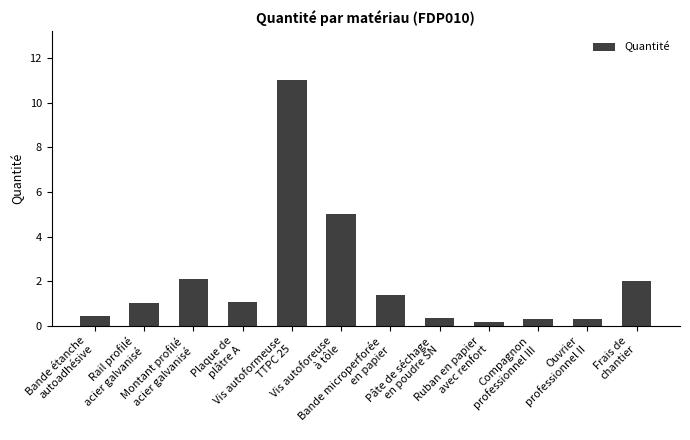

What is the sum of all values?

25.1